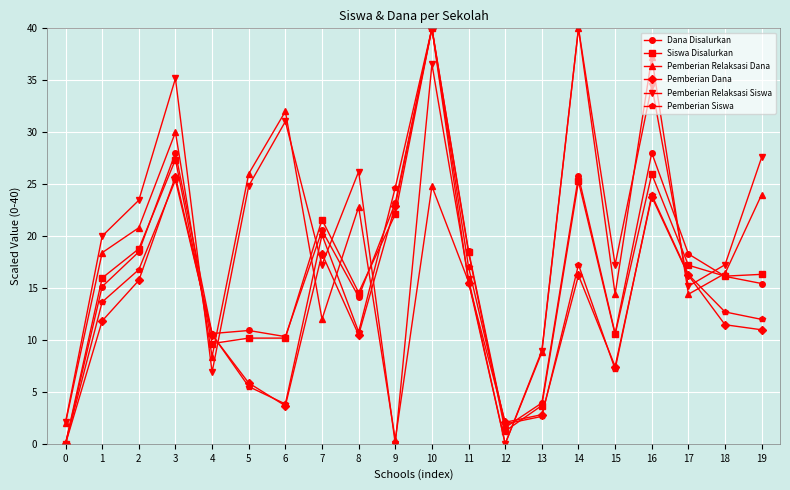

What is the maximum value for Pemberian Siswa?

40.0